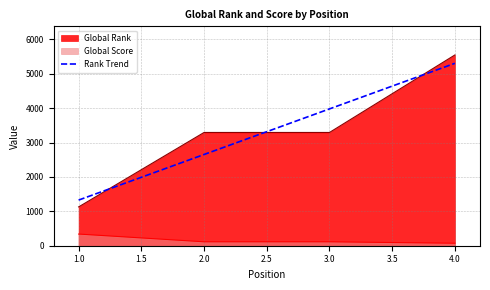

What is the average value?

3314.2